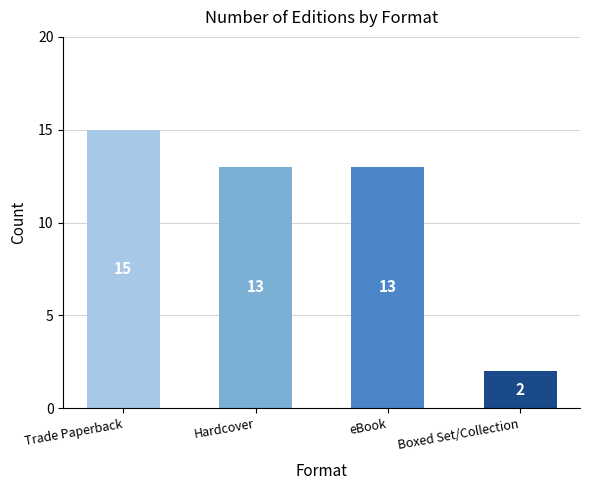

How many data points does each series have?

4